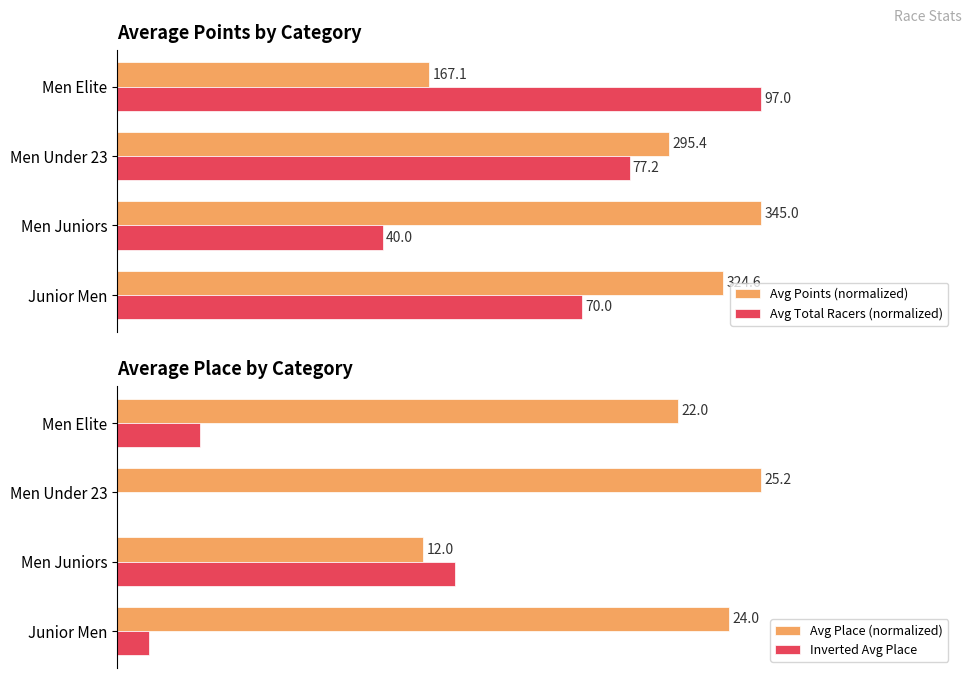

How many distinct data groups are displayed?

4